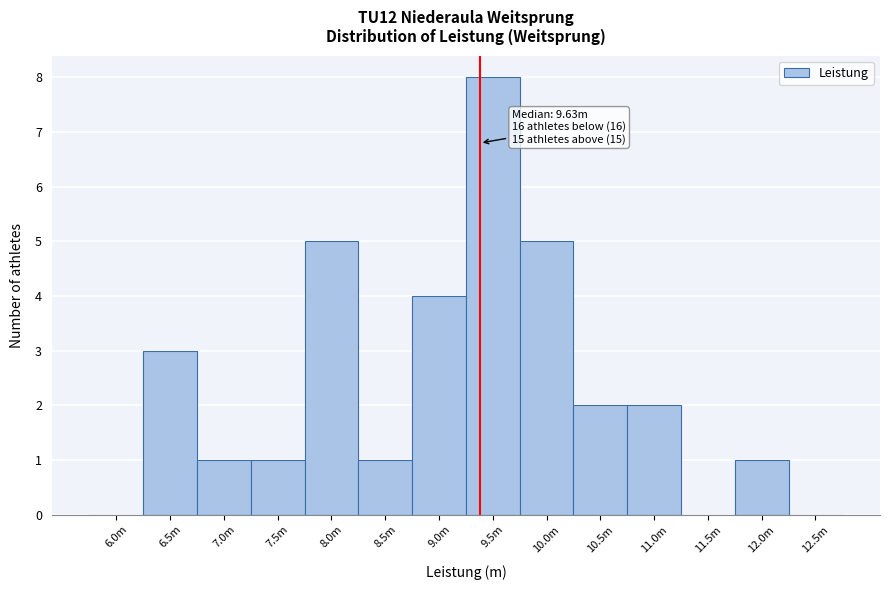

Reading right to left, transcribe all the data shown in this chart.

12.5m=0	12.0m=1	11.5m=0	11.0m=2	10.5m=2	10.0m=5	9.5m=8	9.0m=4	8.5m=1	8.0m=5	7.5m=1	7.0m=1	6.5m=3	6.0m=0